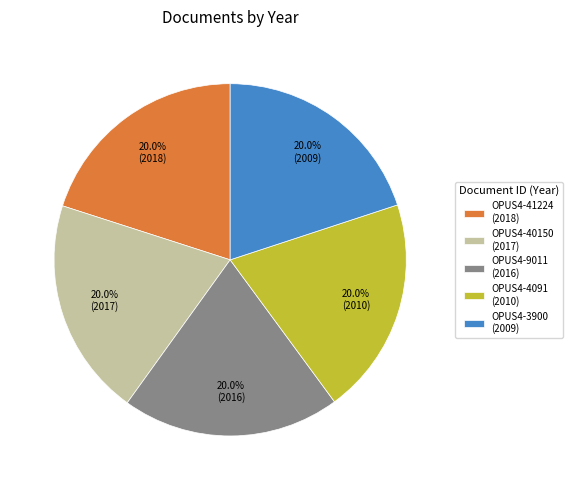

Does OPUS4-9011 (2016) represent more than half of the total?

No